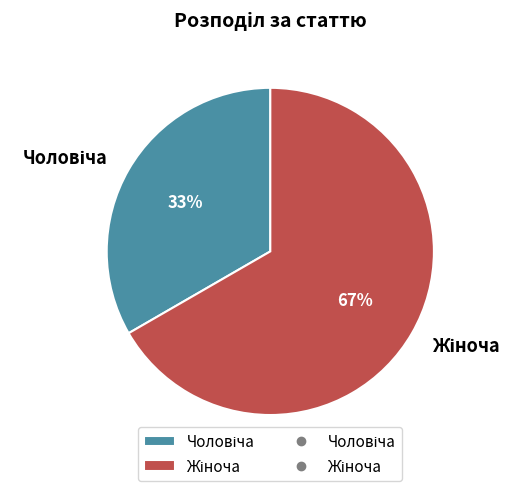

To the nearest percent, what is the average slice percentage?

50%